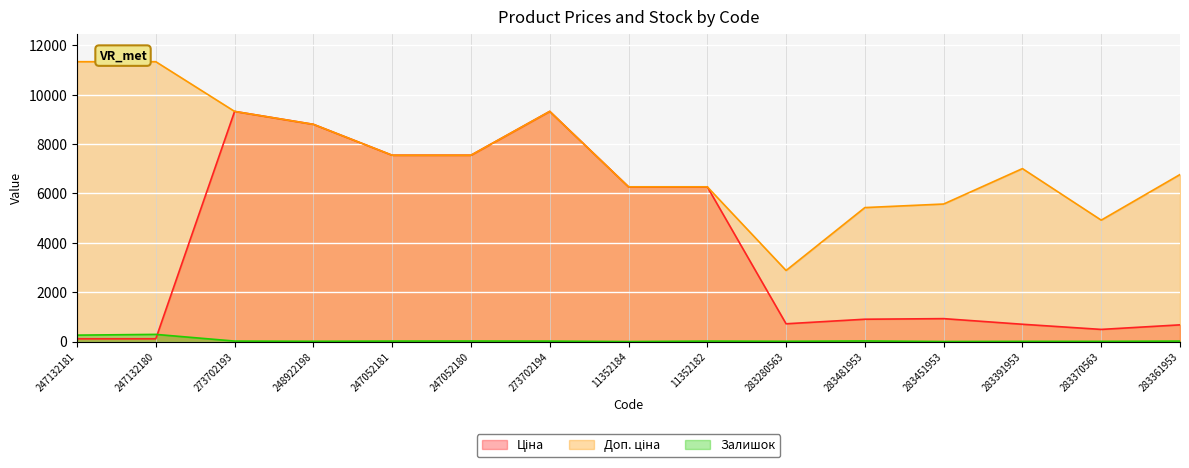

What is the label of the 6th point from the right?

283280563